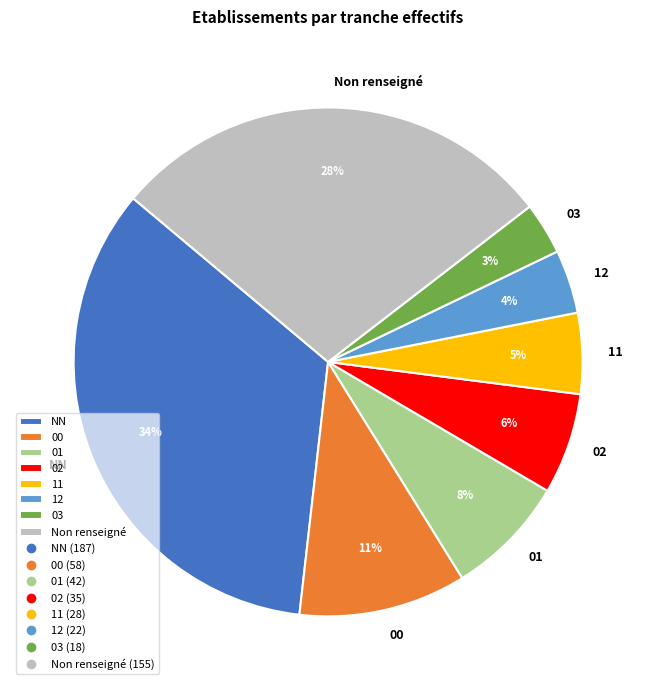

How many slices are in this pie chart?

8